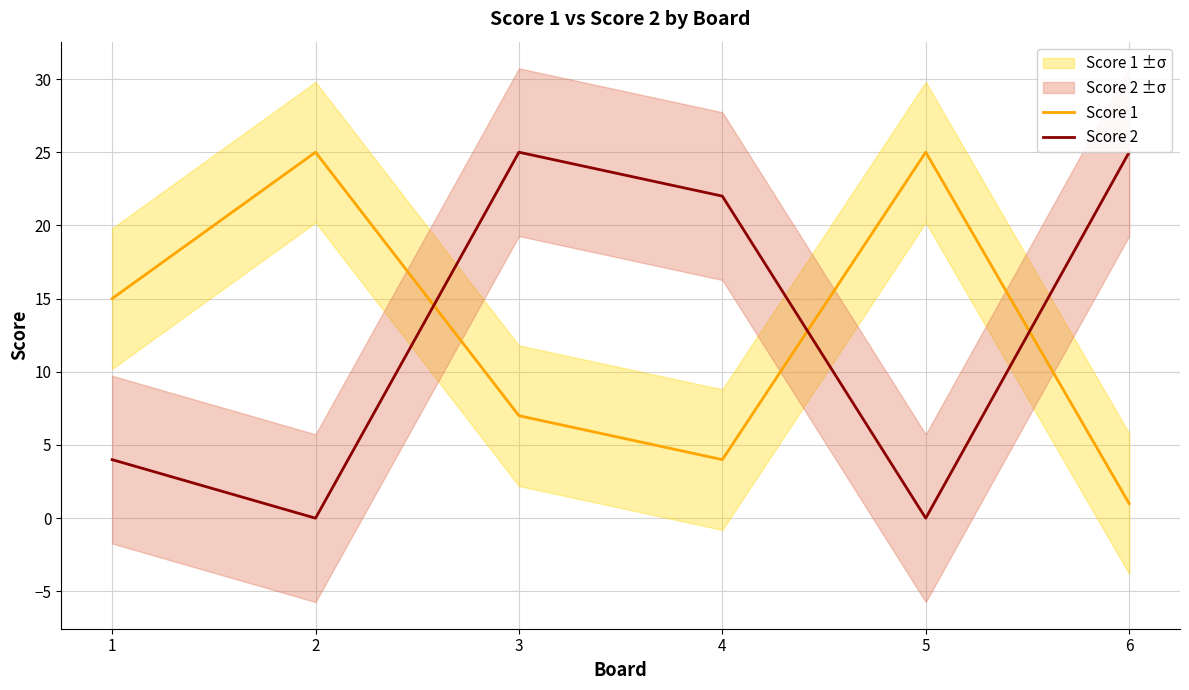

At which category is the sum across all series the highest?

3